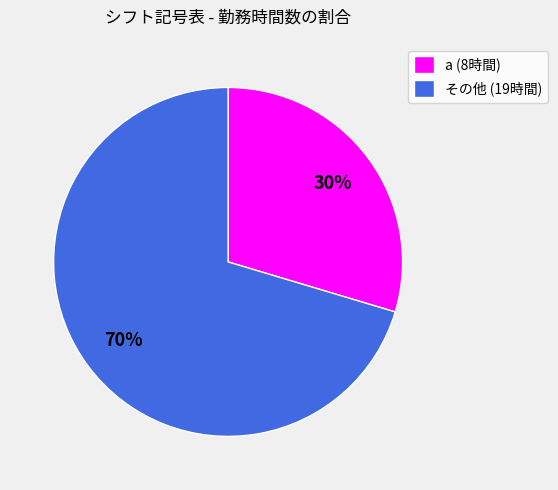

Does any single category account for the majority?

Yes